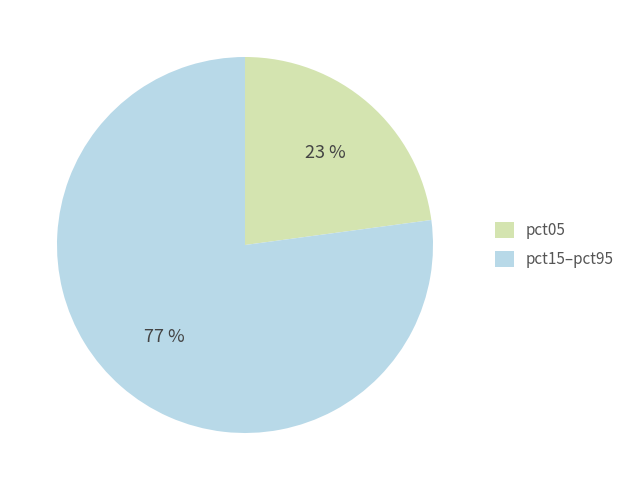

Count the number of slices in the pie.

2